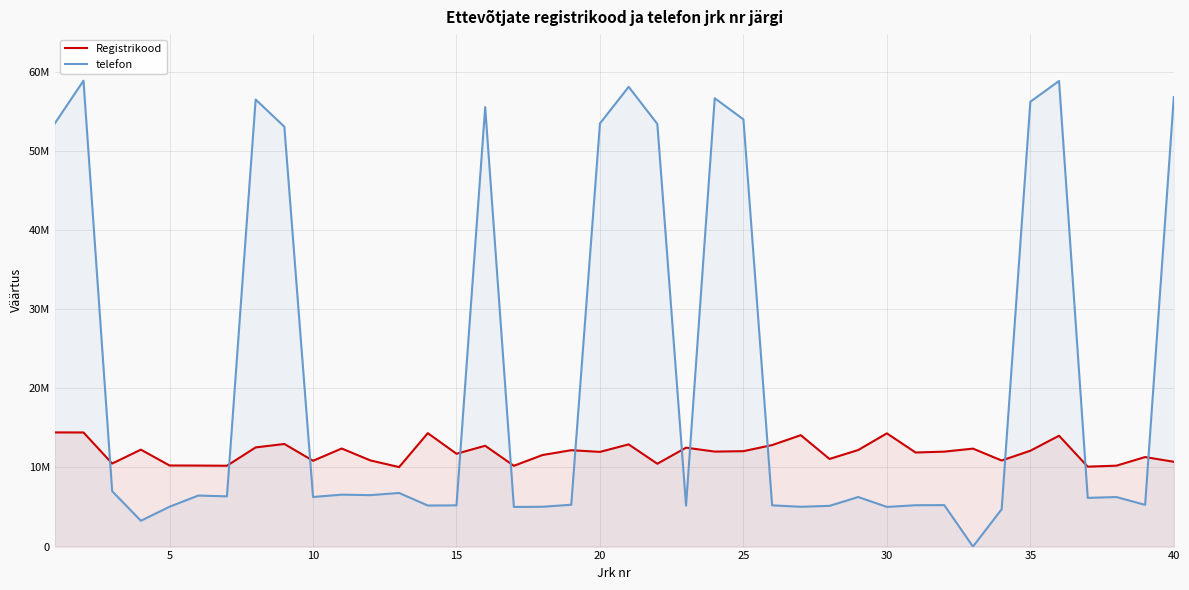

Is it true that Registrikood equals 3219483 at 10?

False